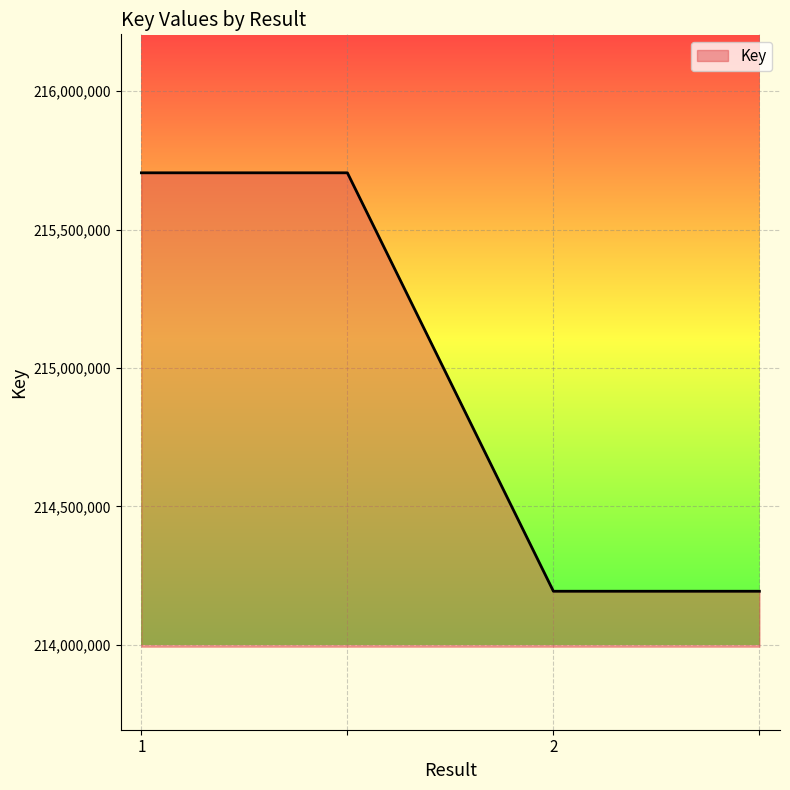

True or false: the data has more than 1 interior local peaks.

False